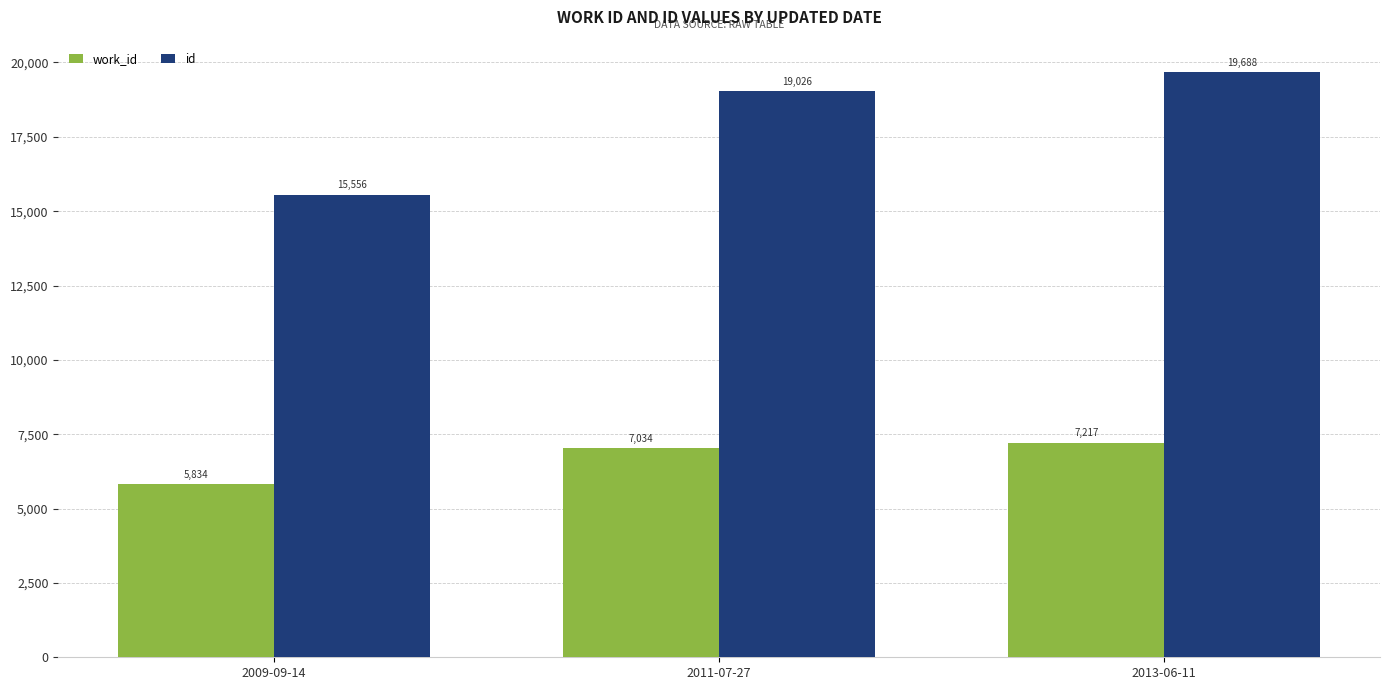

What is the label of the 1st bar from the right?

2013-06-11